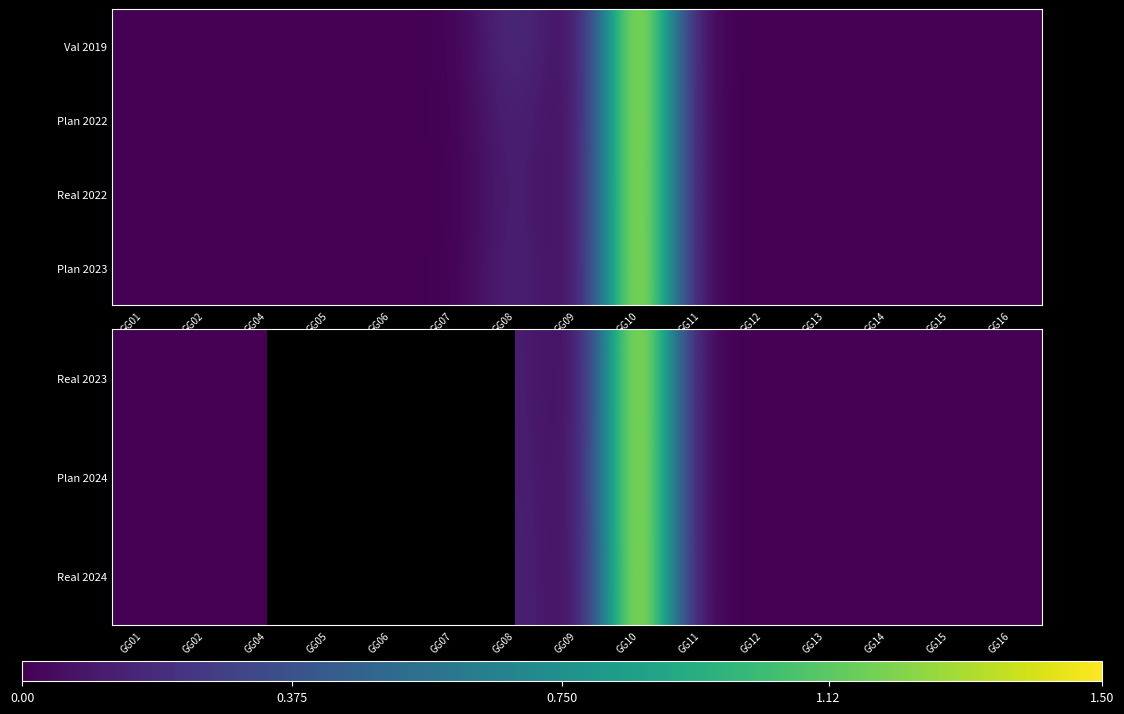

The value of Real 2023 at GG12 is 0.0. True or false?

False